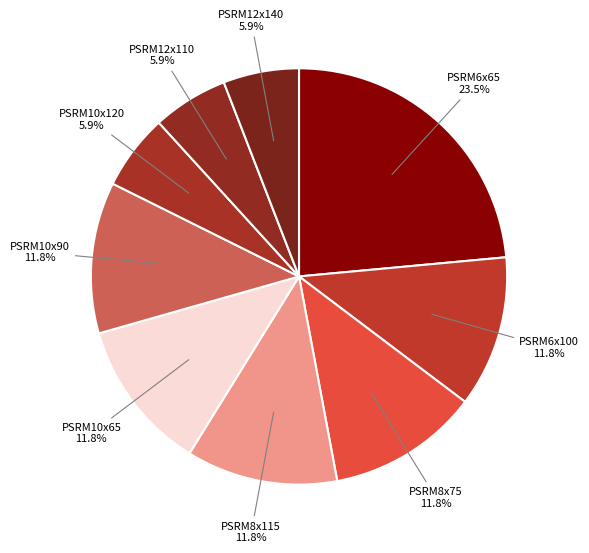

Which category has the smallest portion of the pie?

PSRM10x120